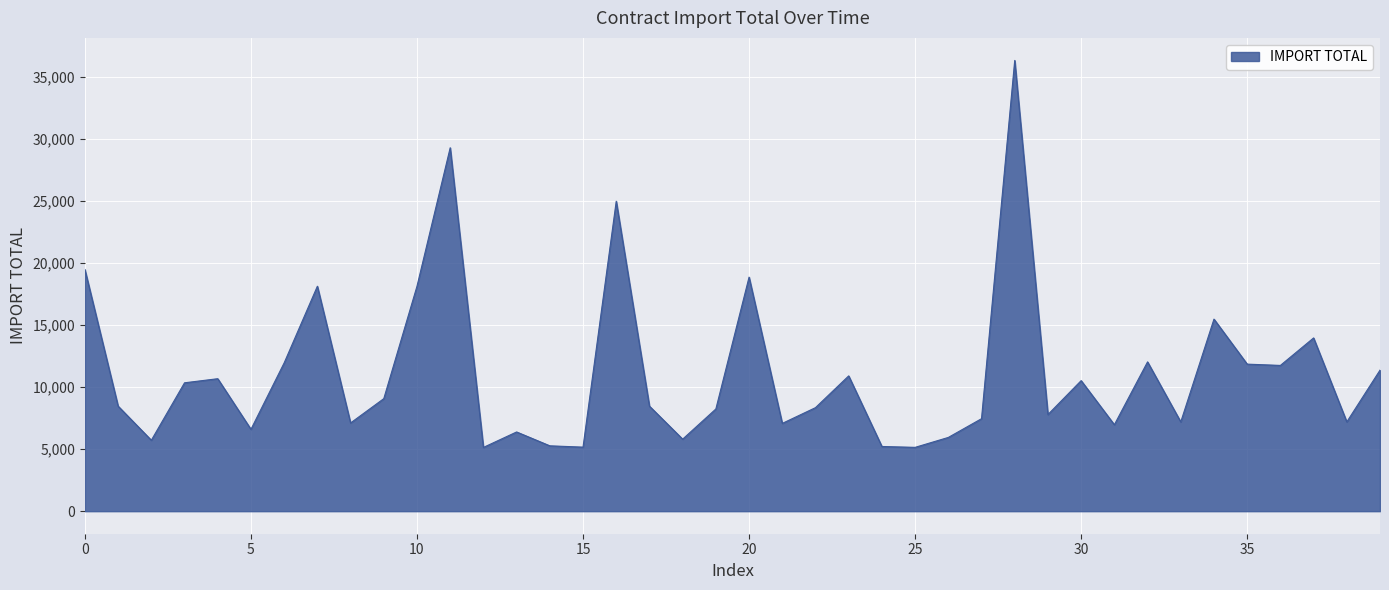

What is the difference between the maximum and minimum values?

31205.3